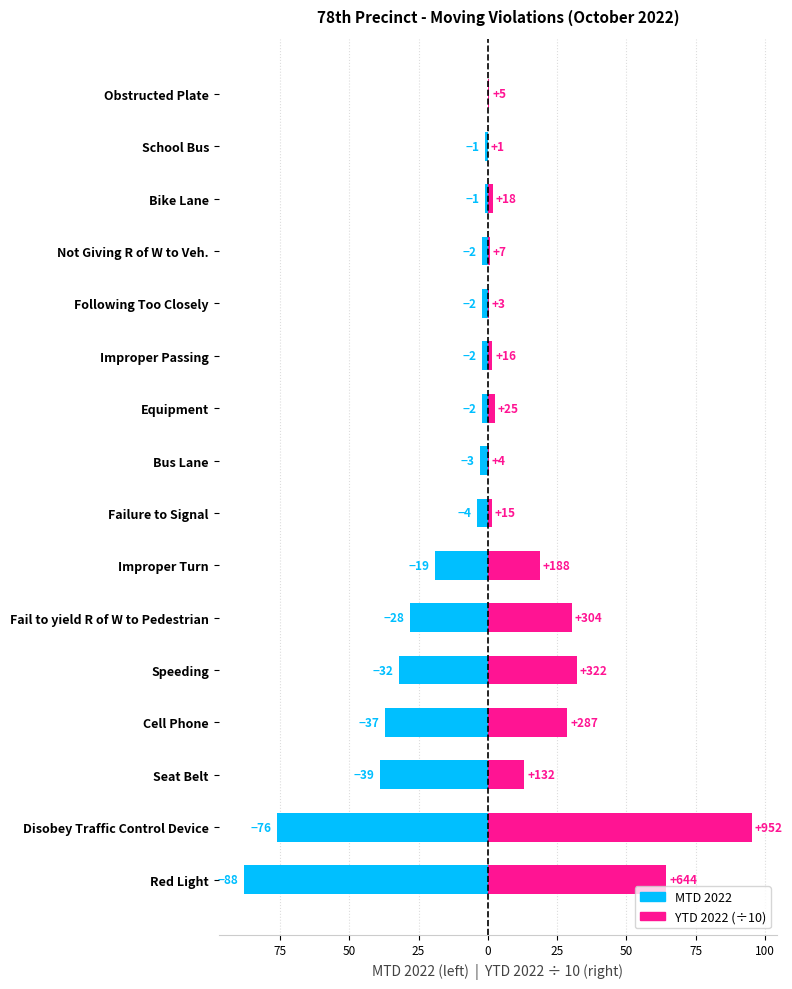

Rank the series by their maximum value, from lowest to highest.

MTD 2022, YTD 2022 (÷10)